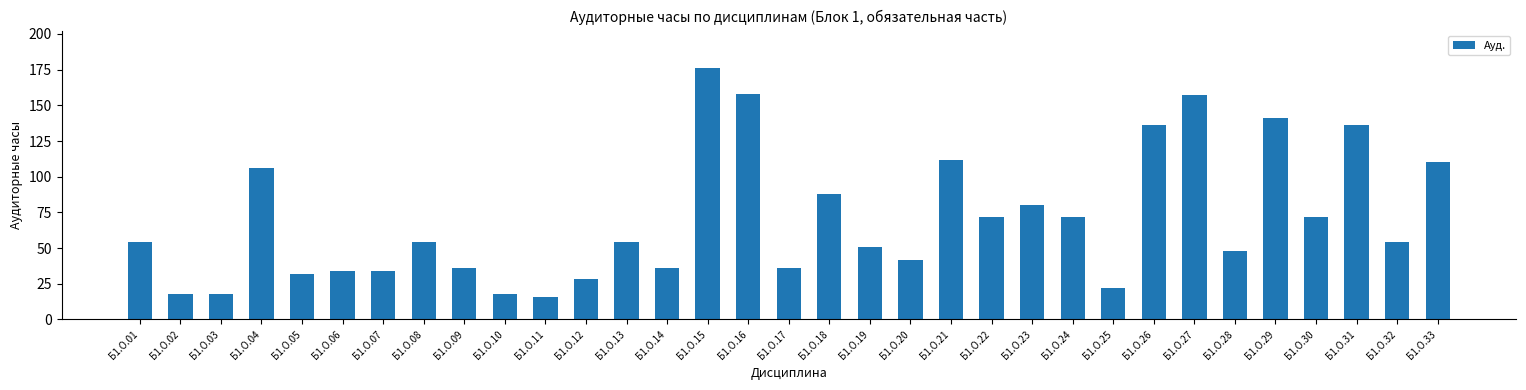

What is the difference between the maximum and minimum values?

160